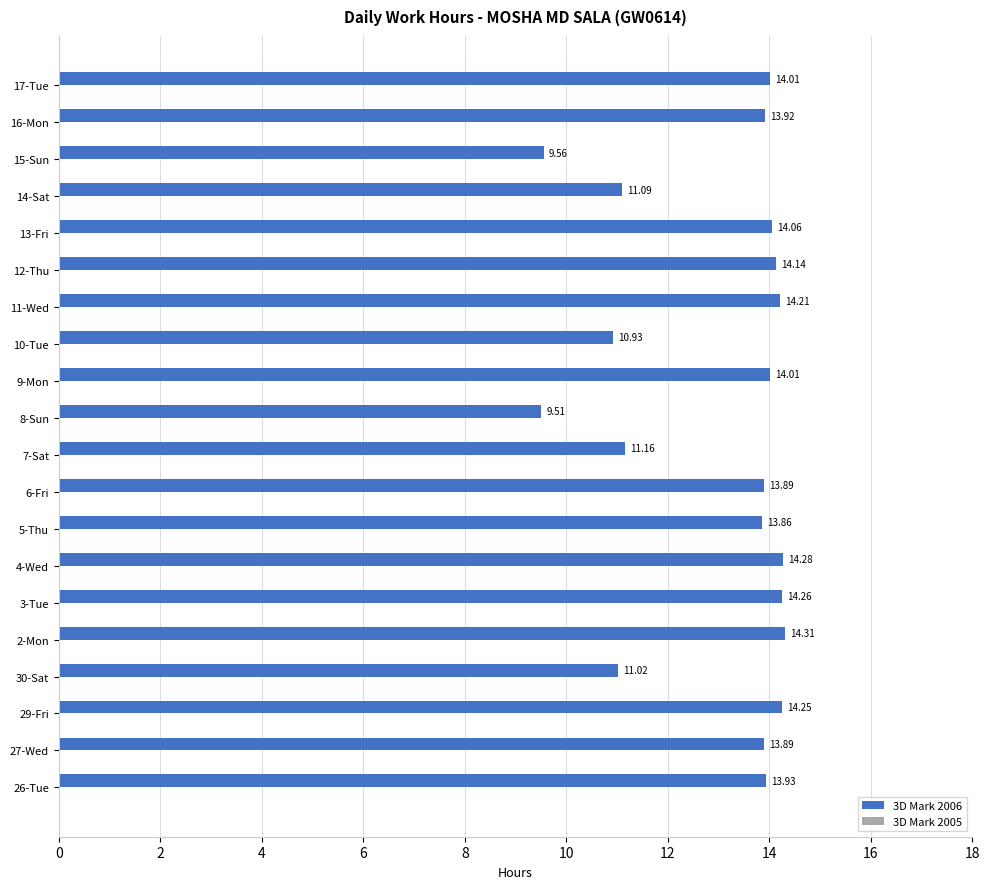

What is the difference between the values at 26-Tue and 7-Sat?

2.8